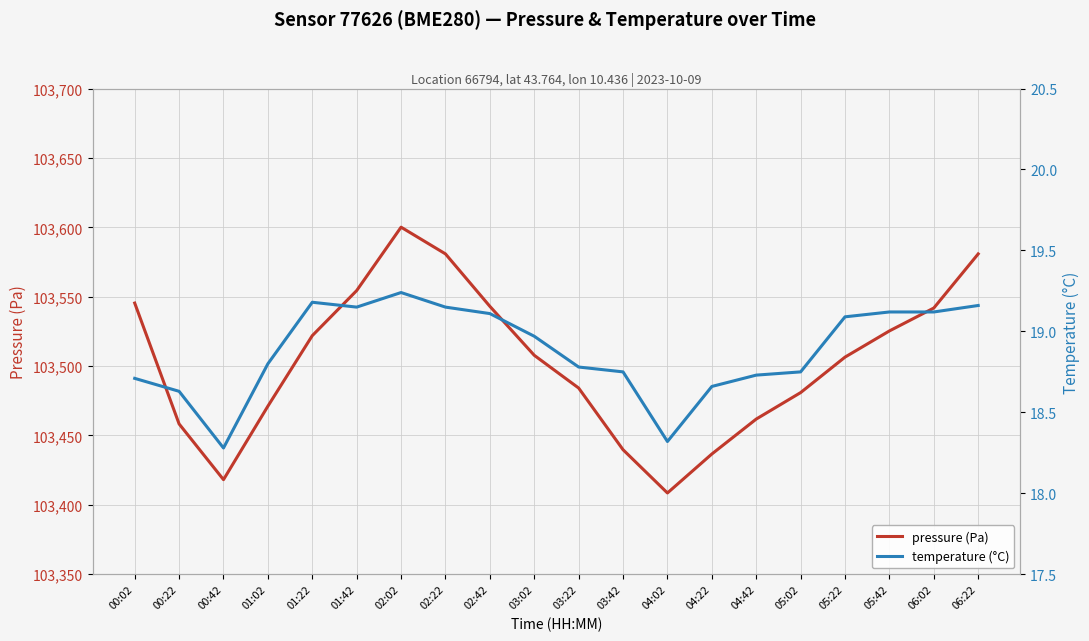

What is the difference between the pressure (Pa) values at 00:42 and 05:22?

88.3